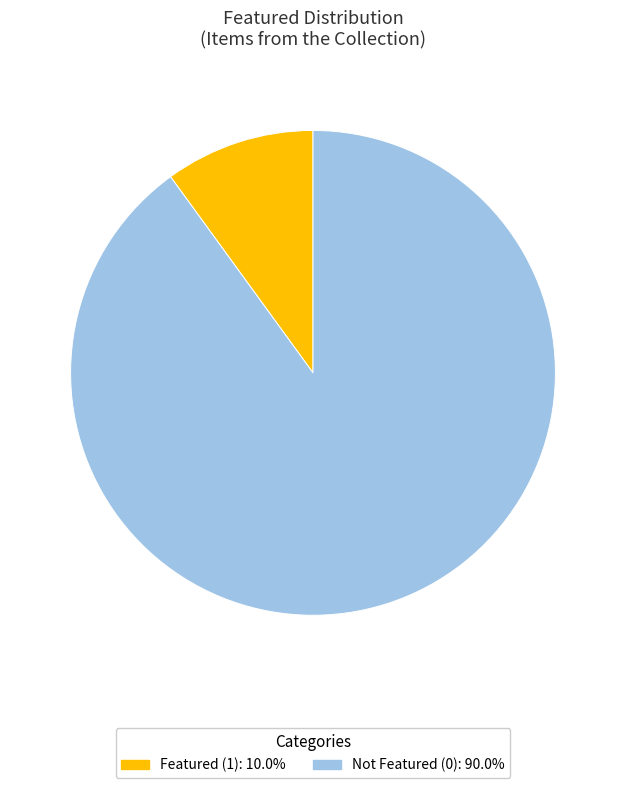

Is there a majority slice in this chart?

Yes